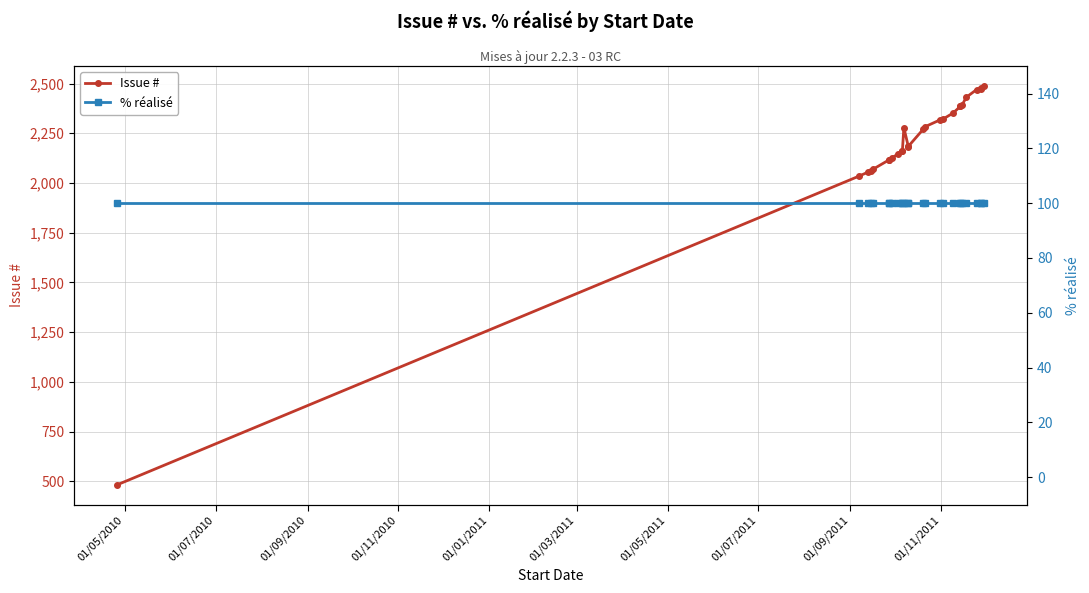

Reading left to right, list all the values displayed in this chart.

Issue #: 483	2035	2055	2062	2068	2116	2117	2126	2146	2162	2161	2278	2183	2184	2270	2282	2316	2320	2351	2385	2387	2390	2431	2470	2472	2478	2487
% réalisé: 100	100	100	100	100	100	100	100	100	100	100	100	100	100	100	100	100	100	100	100	100	100	100	100	100	100	100